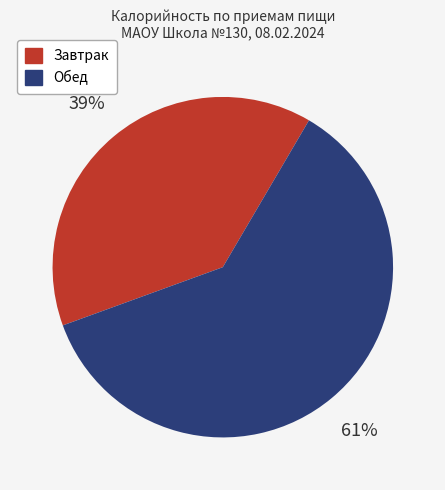

Is it true that Завтрак is 28% of the pie?

False